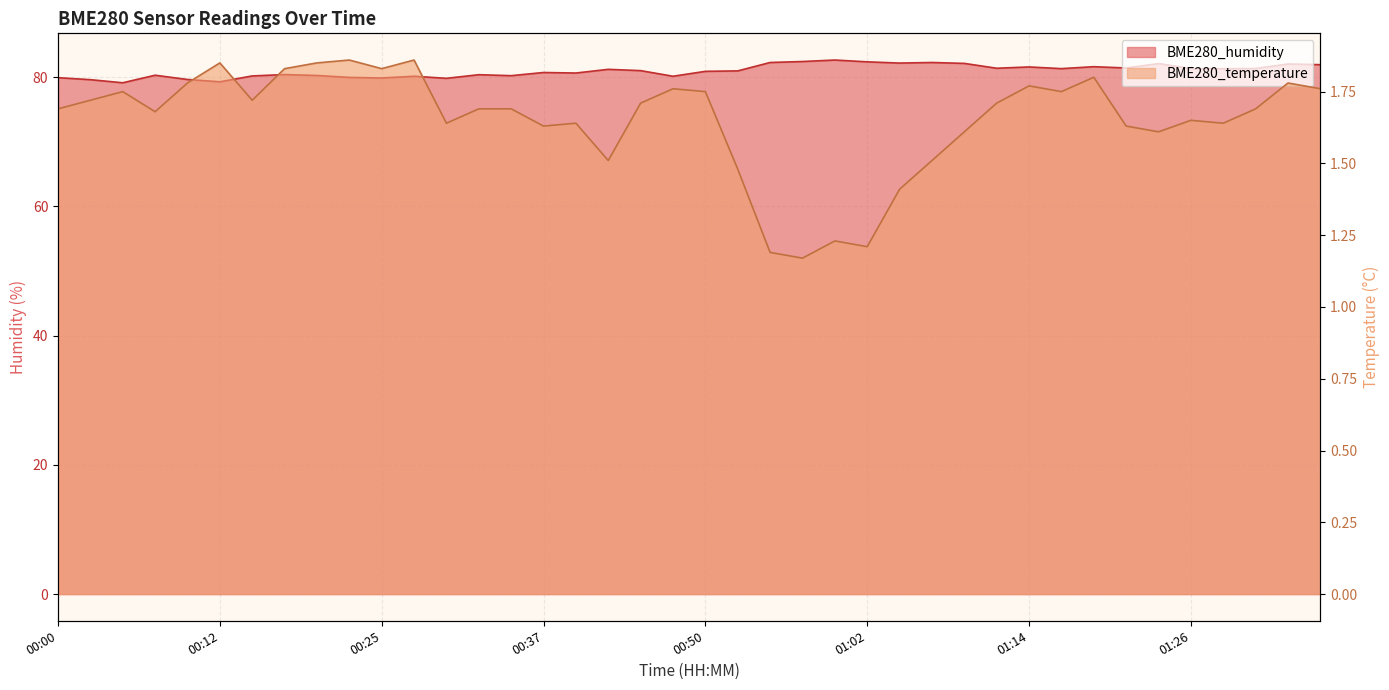

The BME280_humidity series shows 80.7 at 00:37. True or false?

True